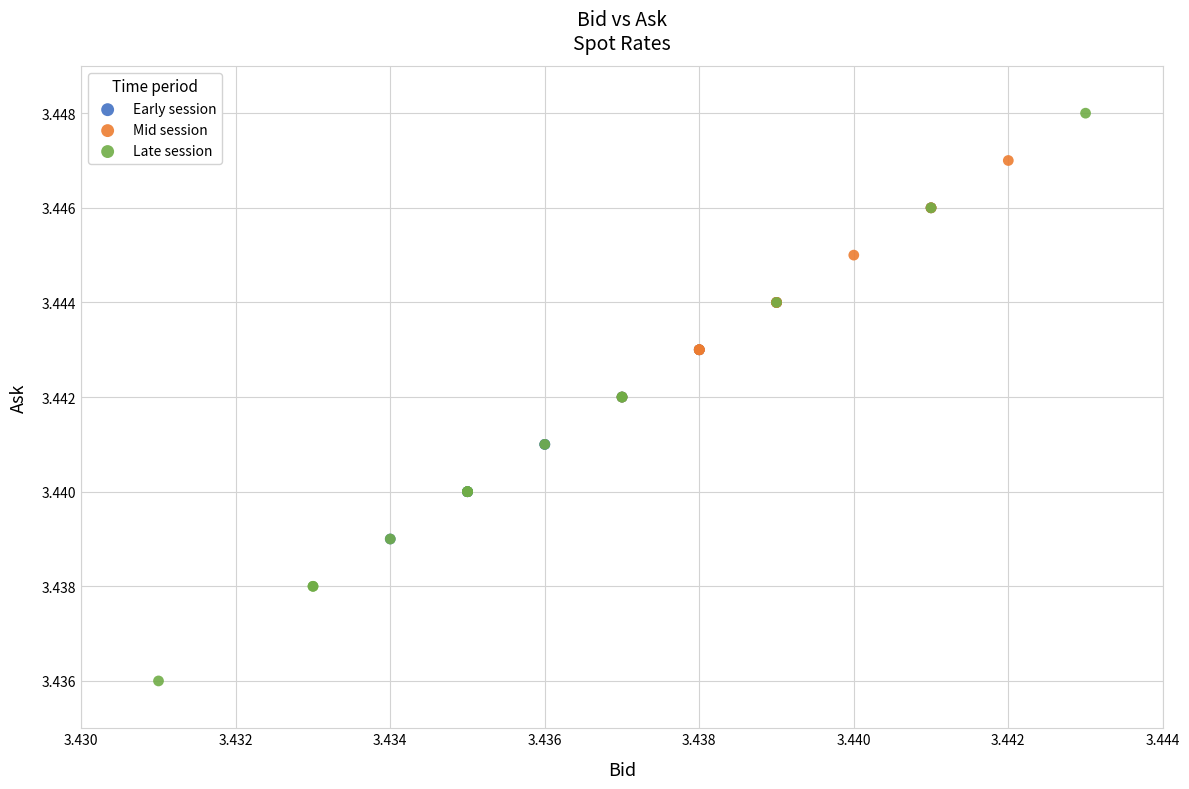

Which series has the largest Y range (max minus min)?

Late session